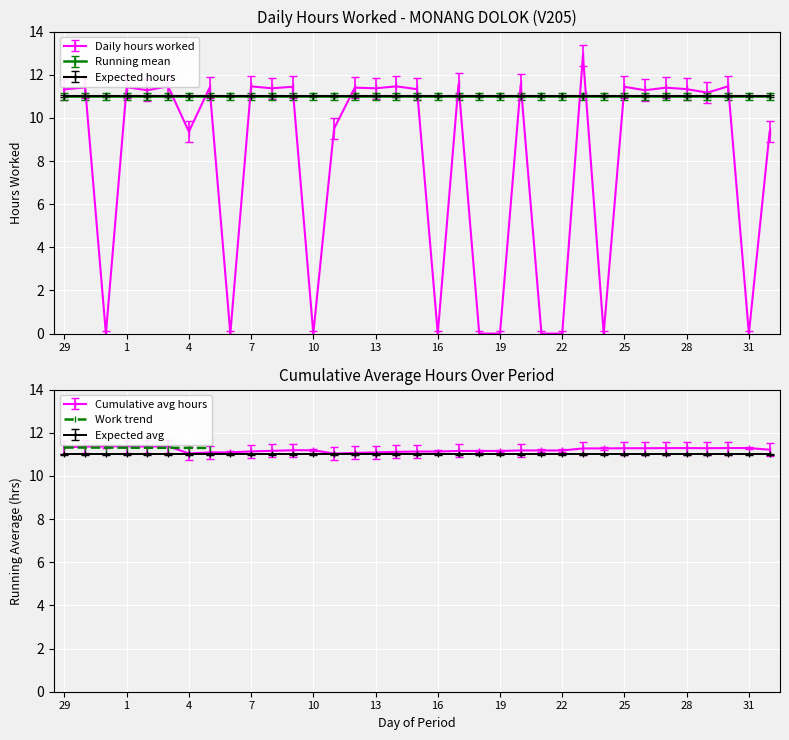

At which label does the data first exceed 11?

29